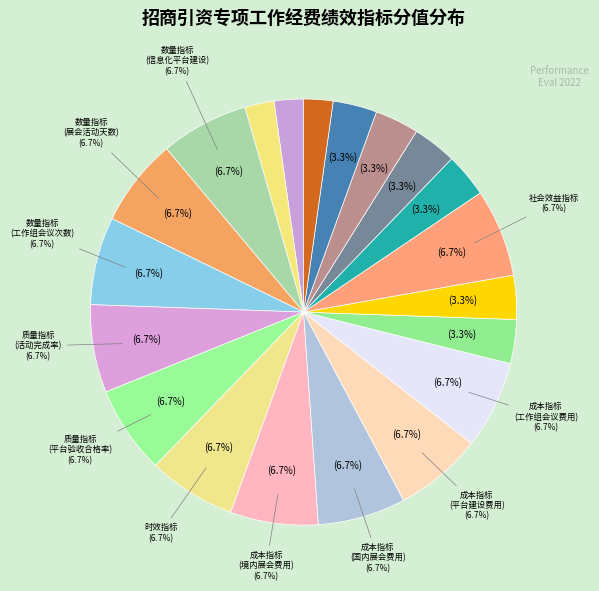

Does 我厅牵头举办的境内展数量 represent more than half of the total?

No